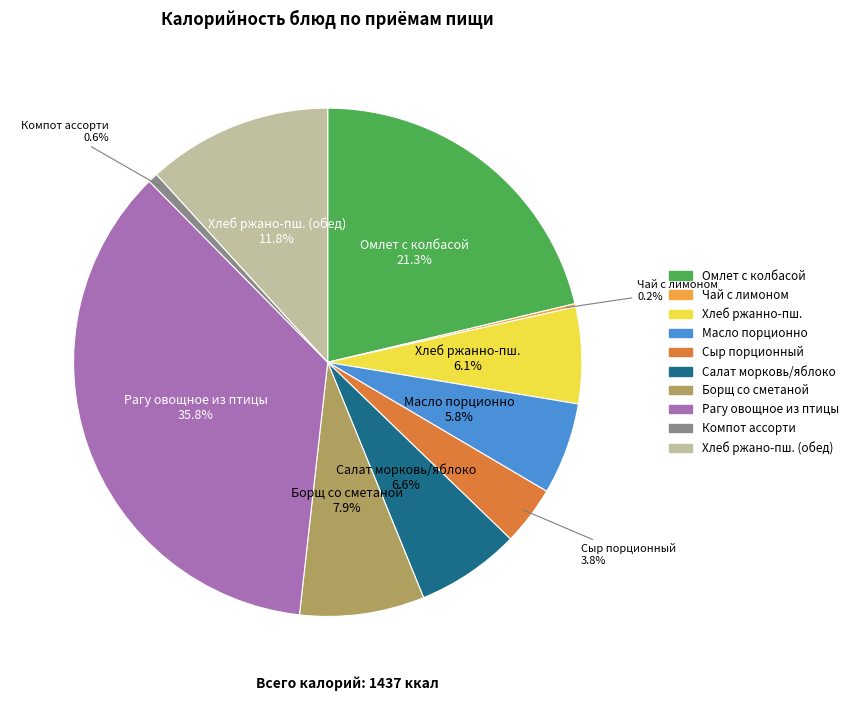

Does any single category account for the majority?

No